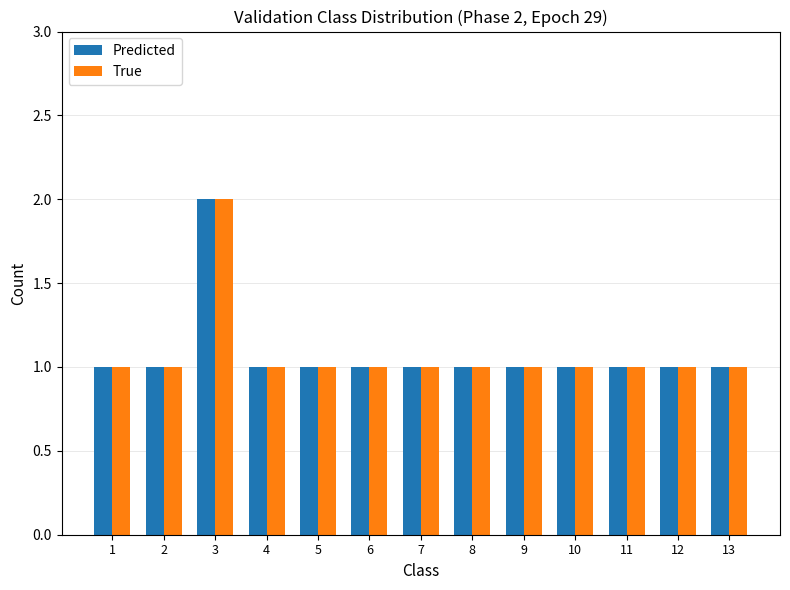

At which category is the sum across all series the highest?

3